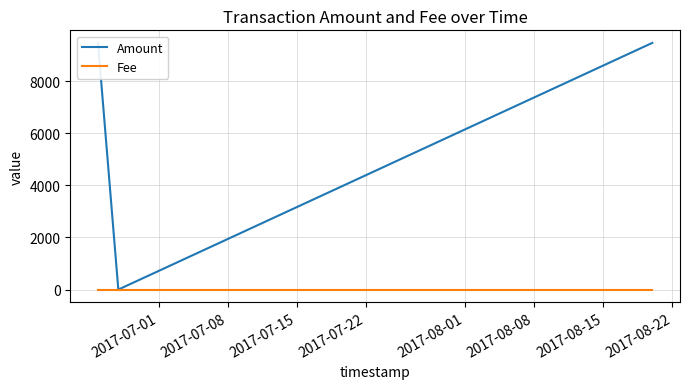

What is the approximate value of Fee at 2017-07-08?

1.0